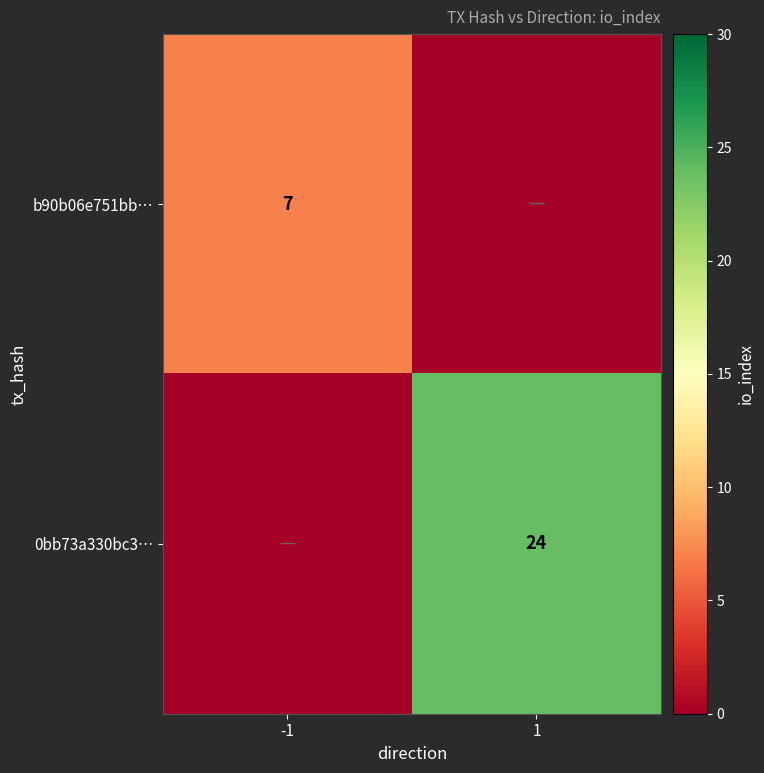

True or false: 0bb73a330bc3… has a value of 5 at 1.

False